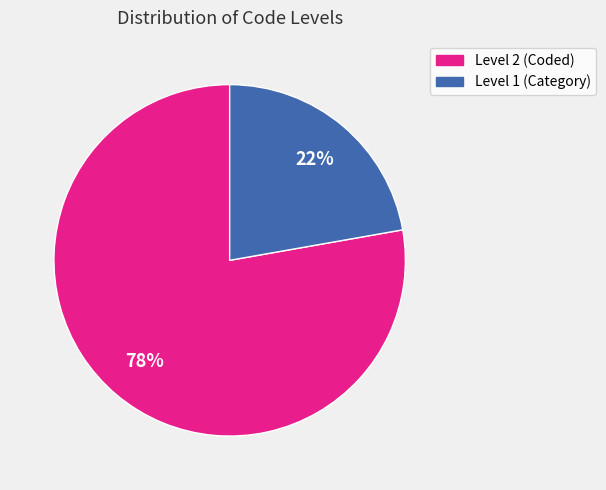

To the nearest percent, what is the difference between the largest and smallest slice percentages?

56%